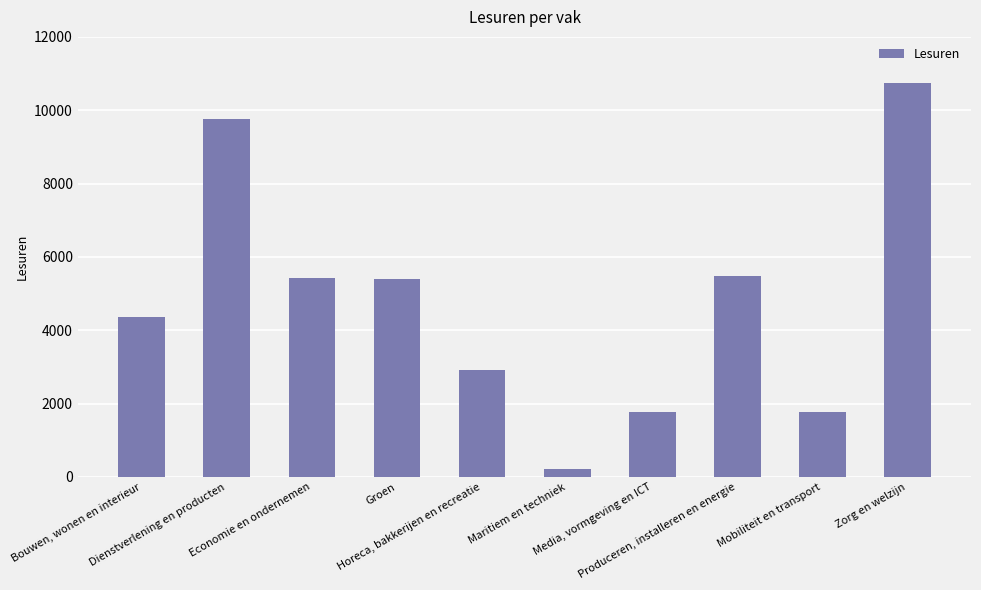

What is the difference between the maximum and minimum values?

10537